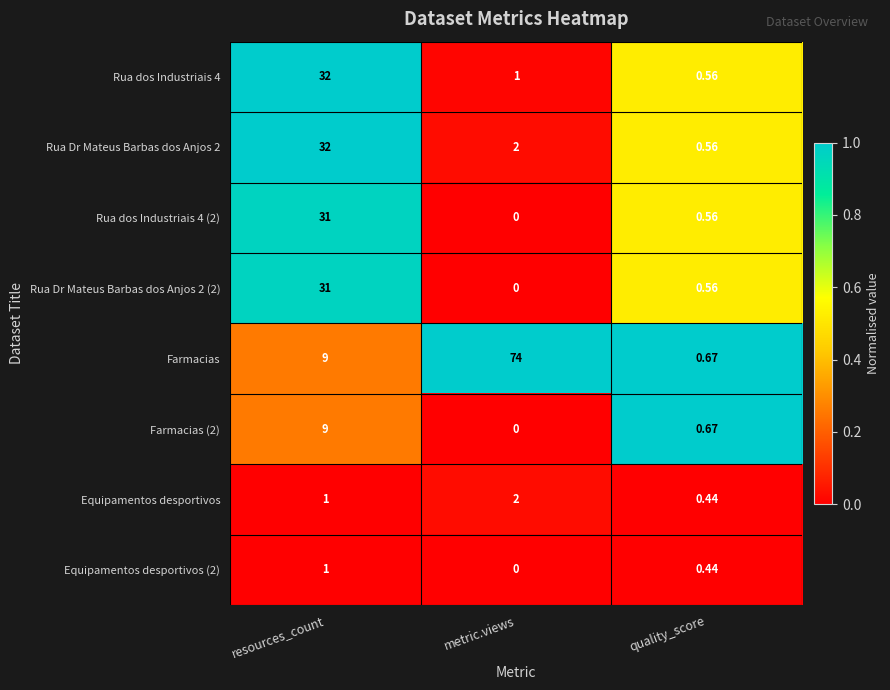

Which series has the largest range (max minus min)?

Farmacias